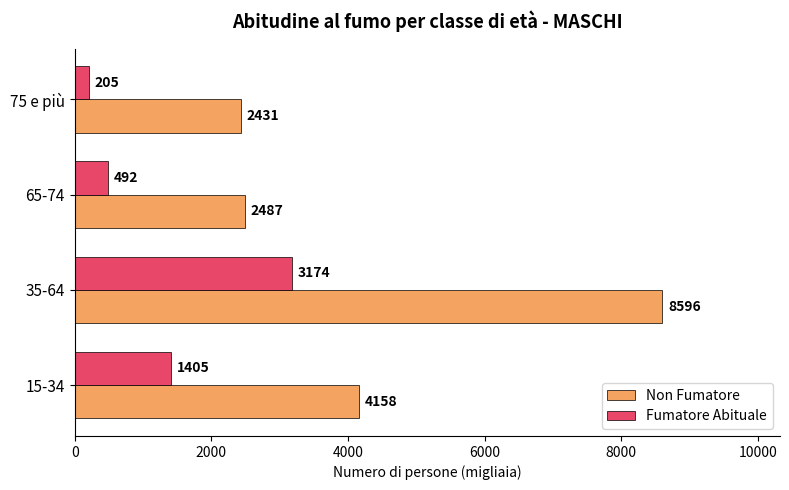

List the series in order of their overall mean, highest first.

Non Fumatore, Fumatore Abituale